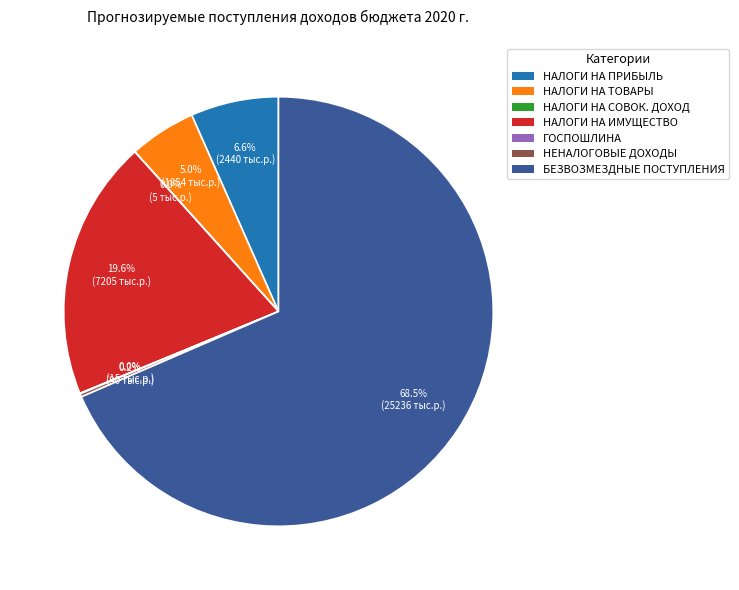

Is there a majority slice in this chart?

Yes